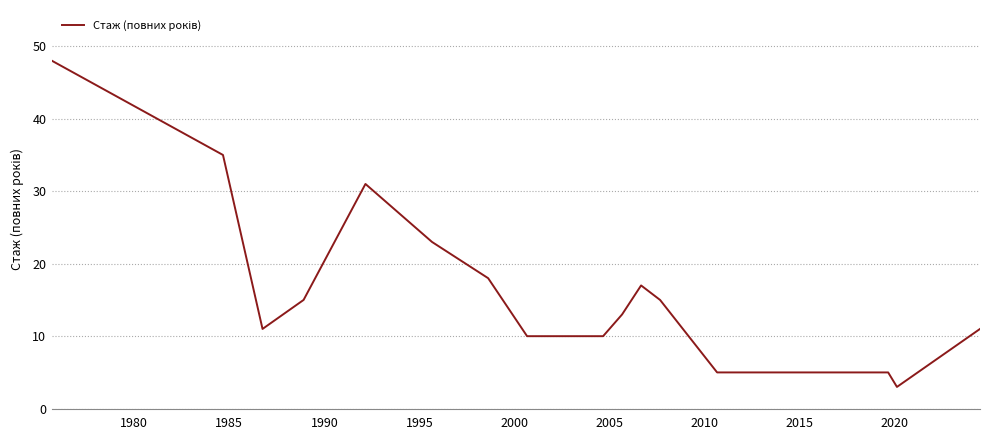

What is the greatest value displayed?

48